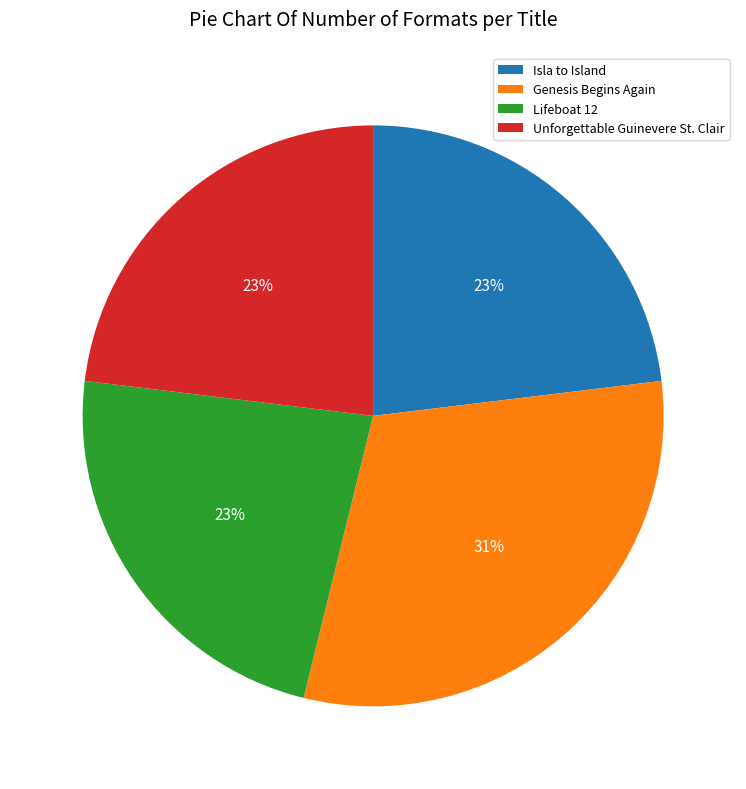

Is it true that Genesis Begins Again is 31% of the pie?

True